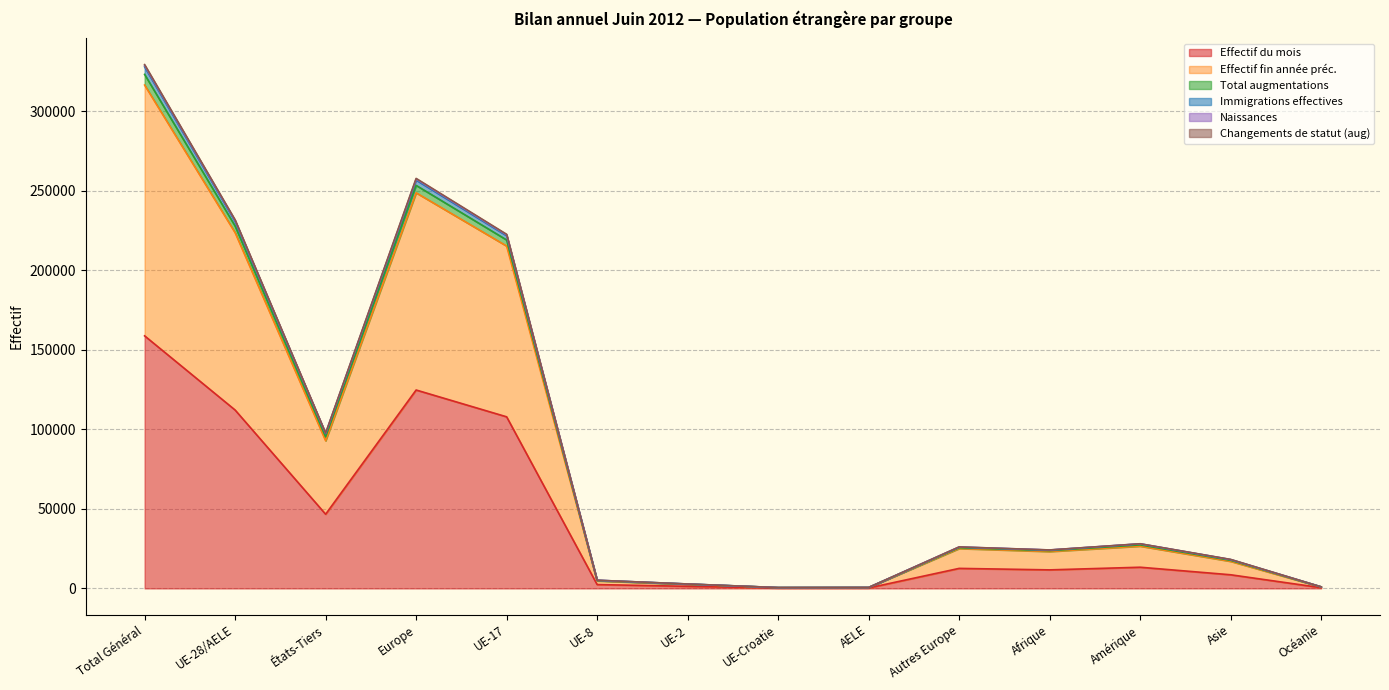

What are all the series names shown in the legend?

Effectif du mois, Effectif fin année préc., Total augmentations, Immigrations effectives, Naissances, Changements de statut (aug)